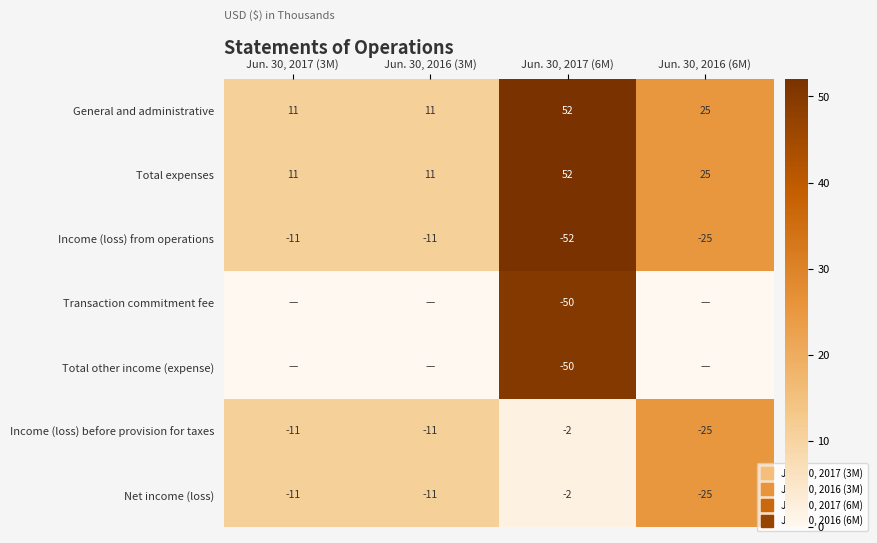

Count the number of data series in this chart.

7